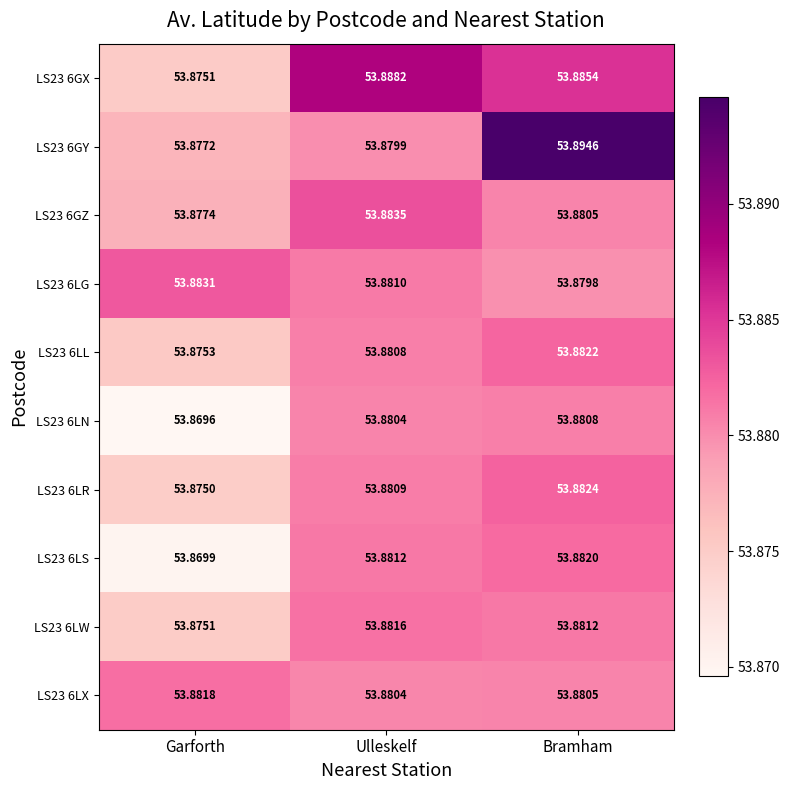

List the labels in order of LS23 6LG value, largest first.

Garforth, Ulleskelf, Bramham